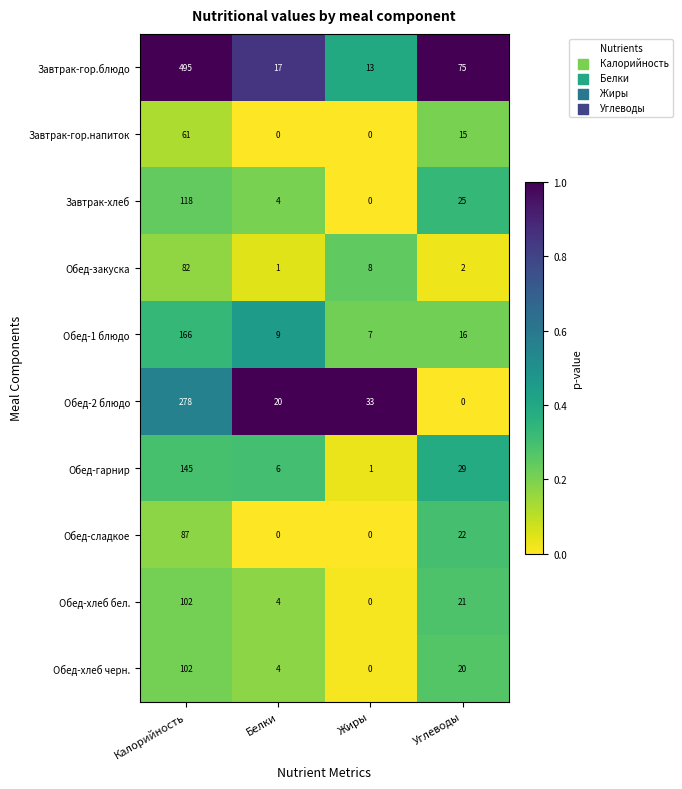

List the labels in order of Обед-гарнир value, largest first.

Калорийность, Углеводы, Белки, Жиры